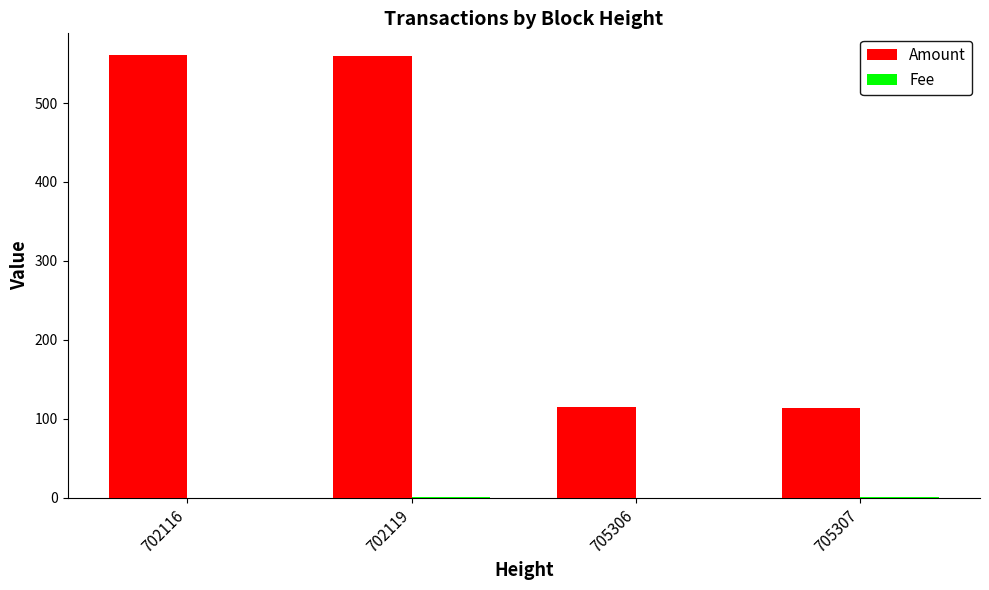

Between 702116 and 705306, which series saw the biggest shift?

Amount